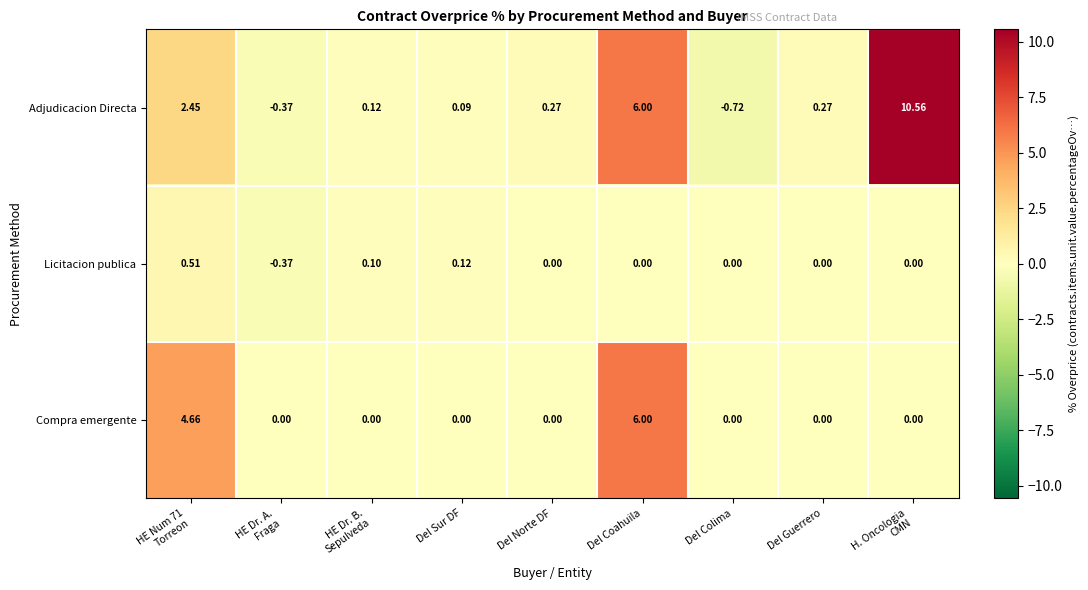

Which label corresponds to the smallest value in the chart?

Del Colima